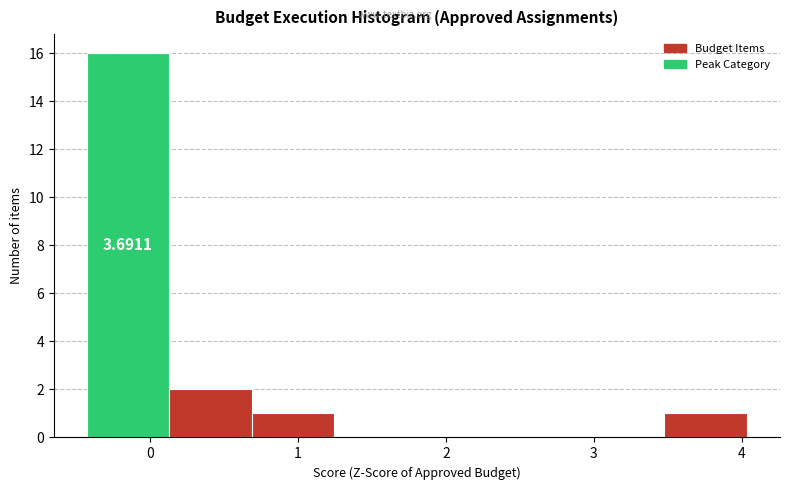

Over which range of the x-axis is the bar tallest?

-0.4 to 0.1